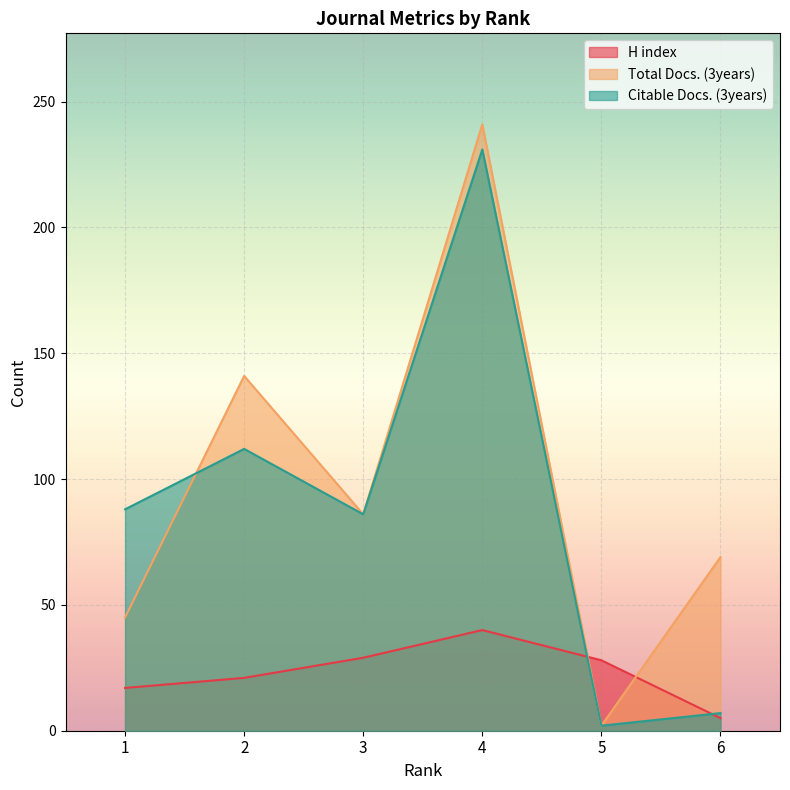

What is the difference between the second highest and minimum values in the Citable Docs. (3years) series?

110